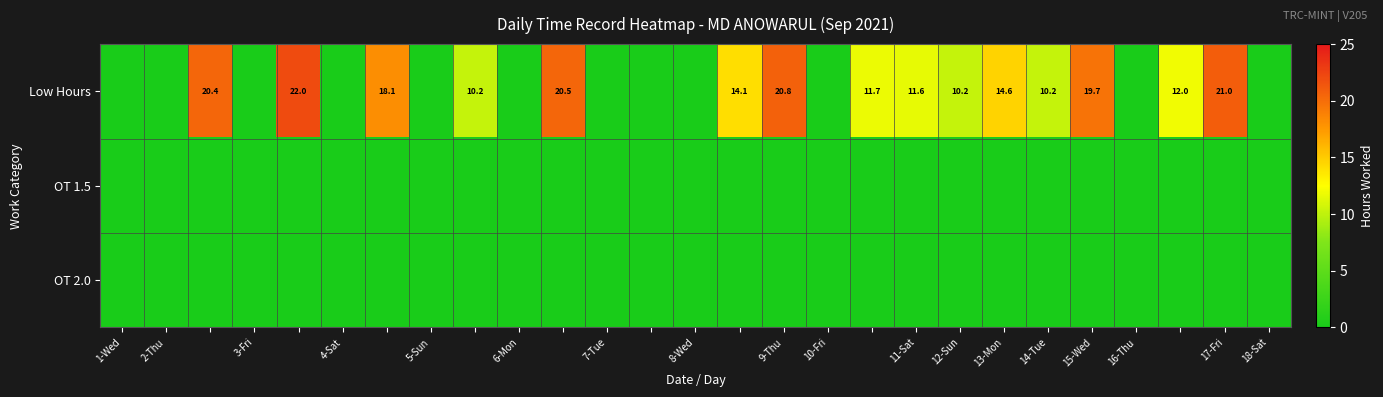

How many values in the Low Hours series are below 10?

12